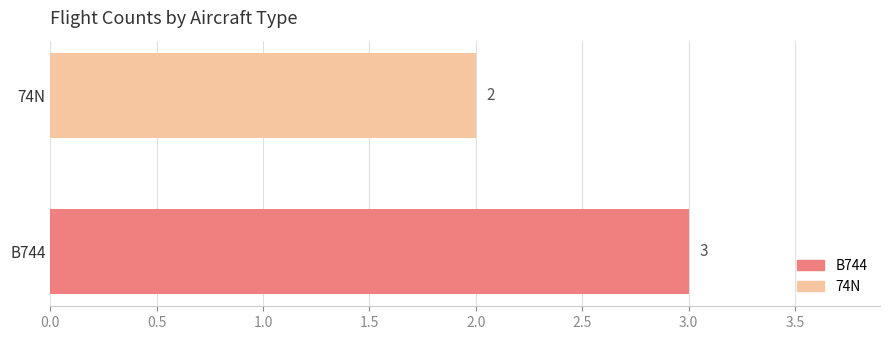

Which has a higher value, 74N or B744?

B744